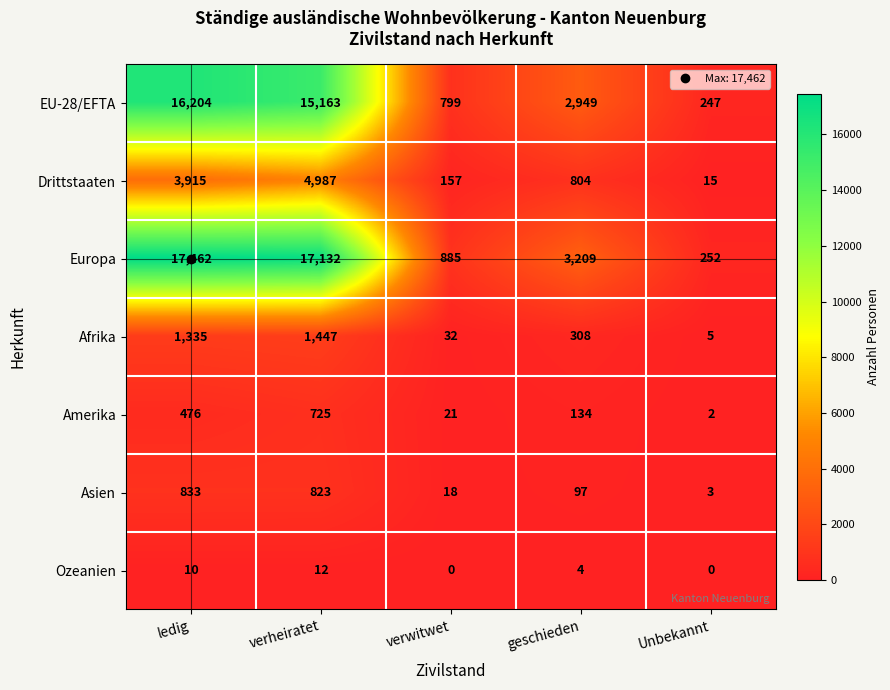

What is the total value across all series at verwitwet?

1912